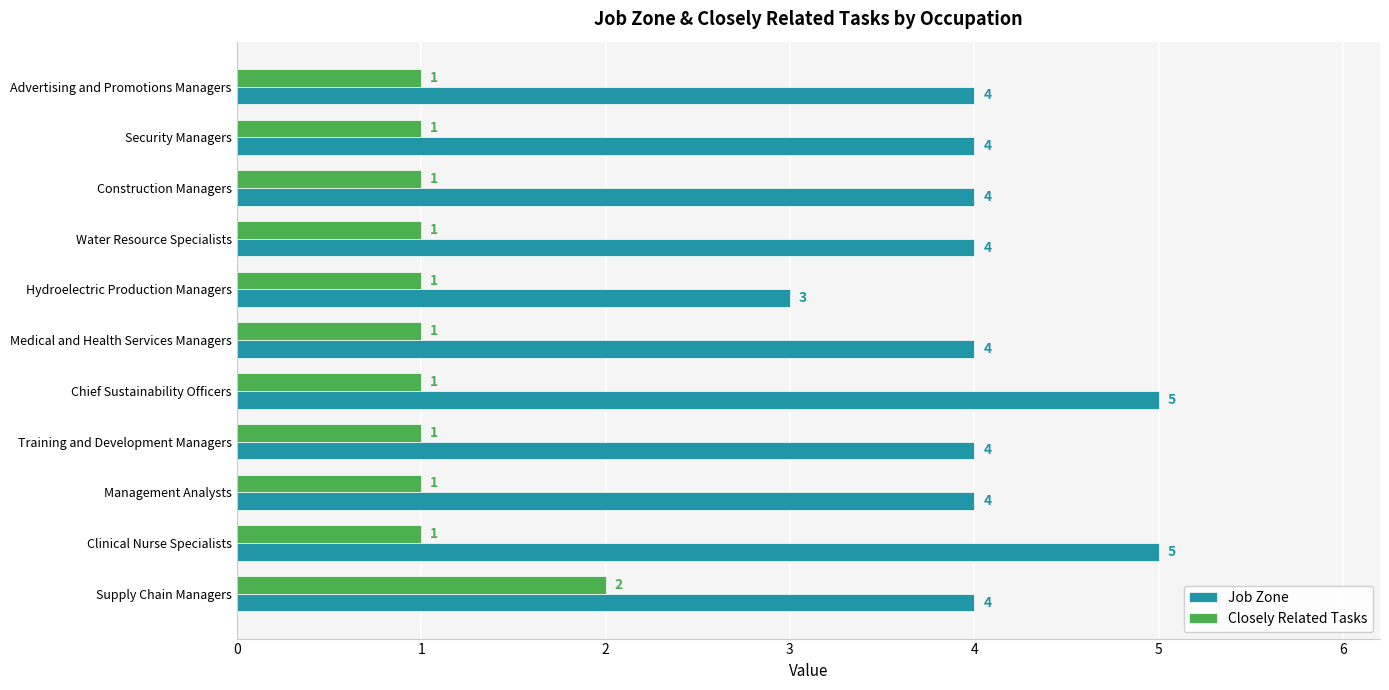

What is the spread (max minus min) of values at Water Resource Specialists?

3